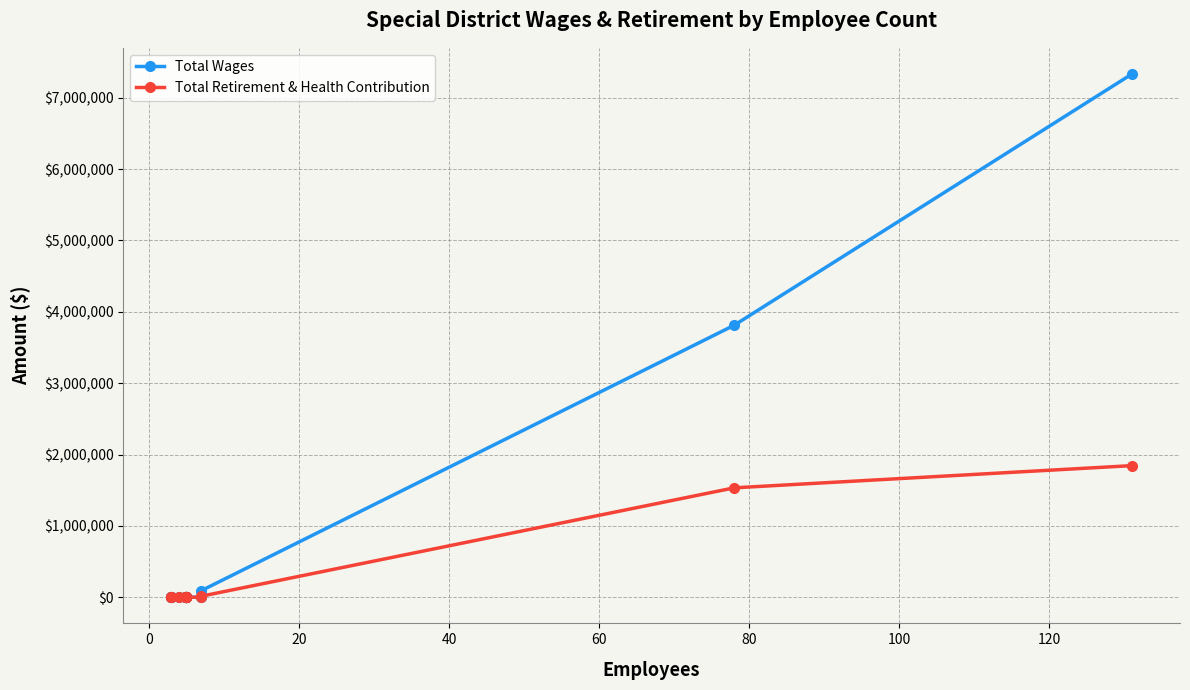

Which series has the largest total across all categories?

Total Wages